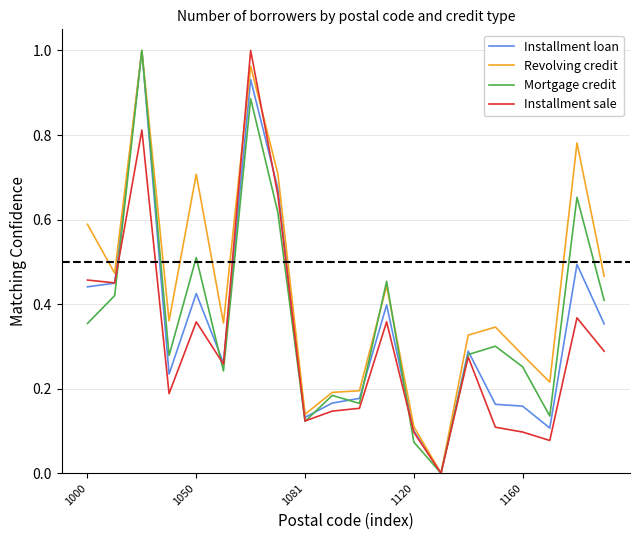

Which series has the largest total across all categories?

Revolving credit